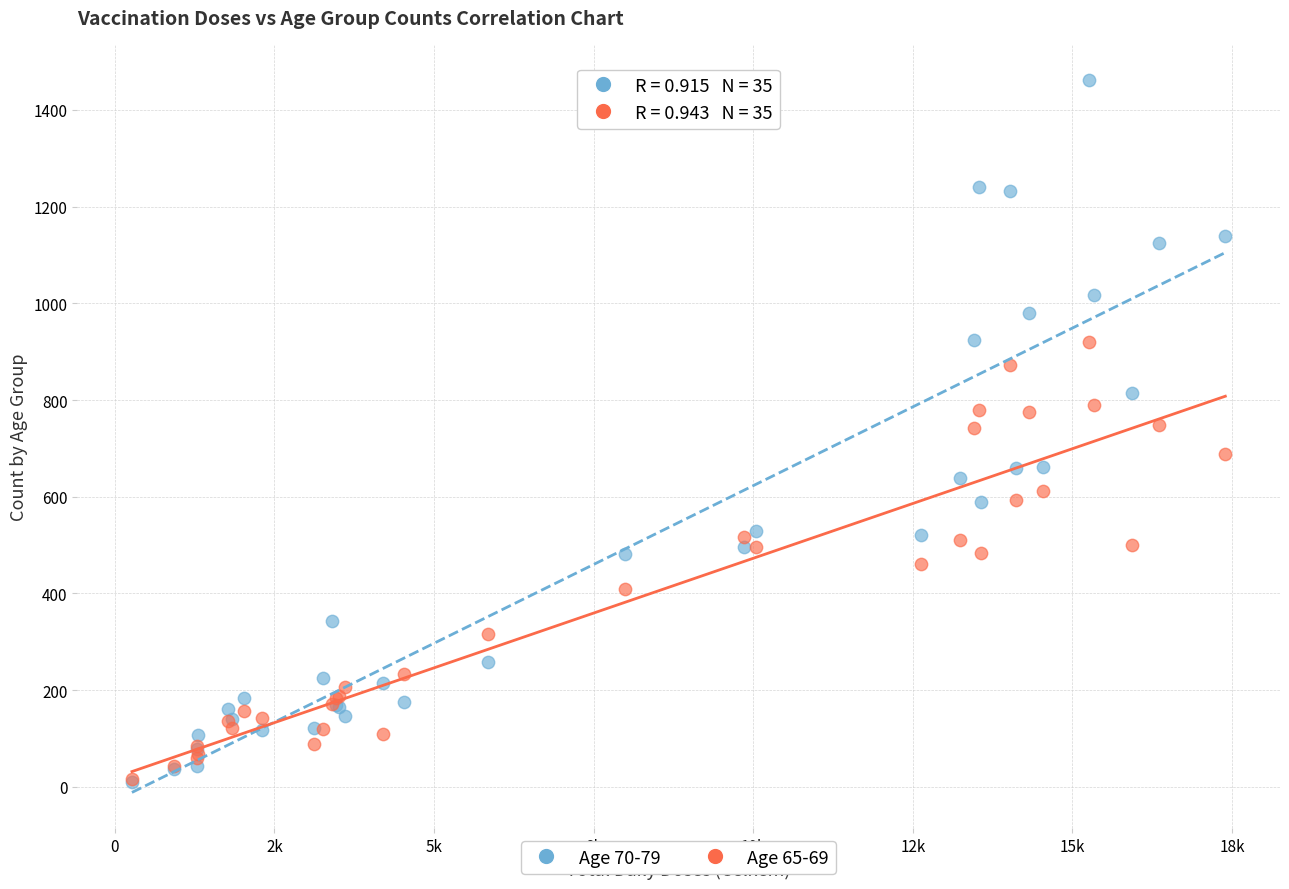

What are all the series names shown in the legend?

Age 70-79, Age 65-69